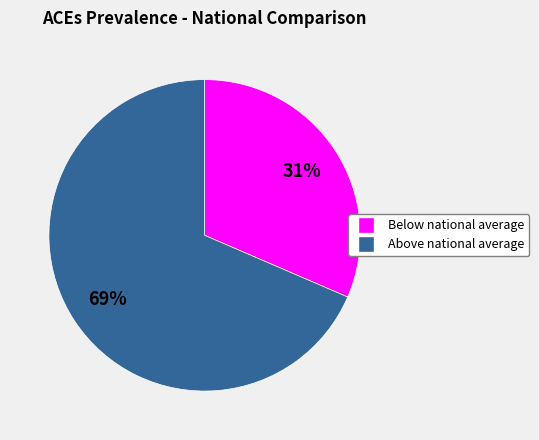

Is there a majority slice in this chart?

Yes